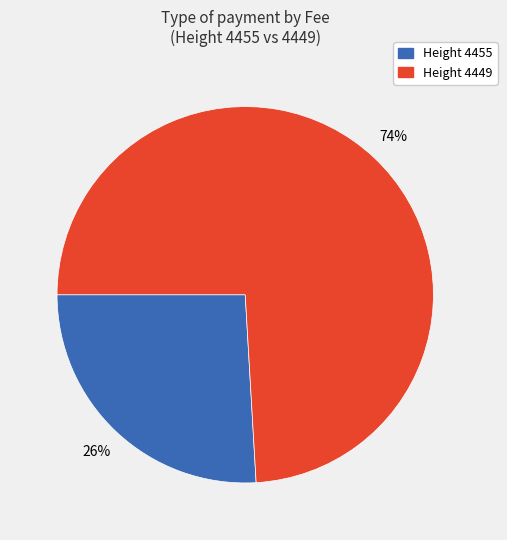

Does any single category account for the majority?

Yes